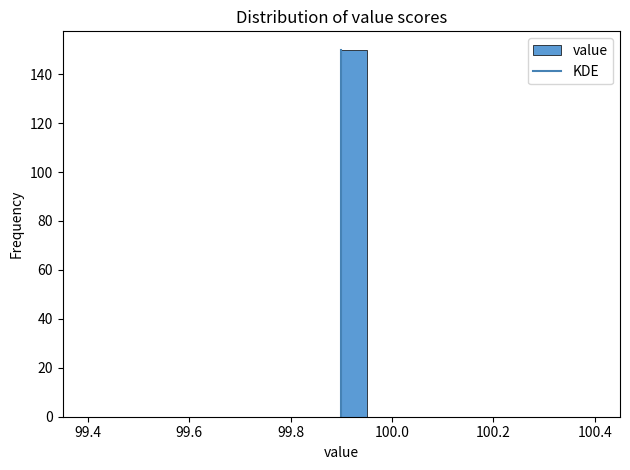

Around what value on the x-axis is the tallest bar? Give the approximate position of its centre, as read against the axis.

99.92